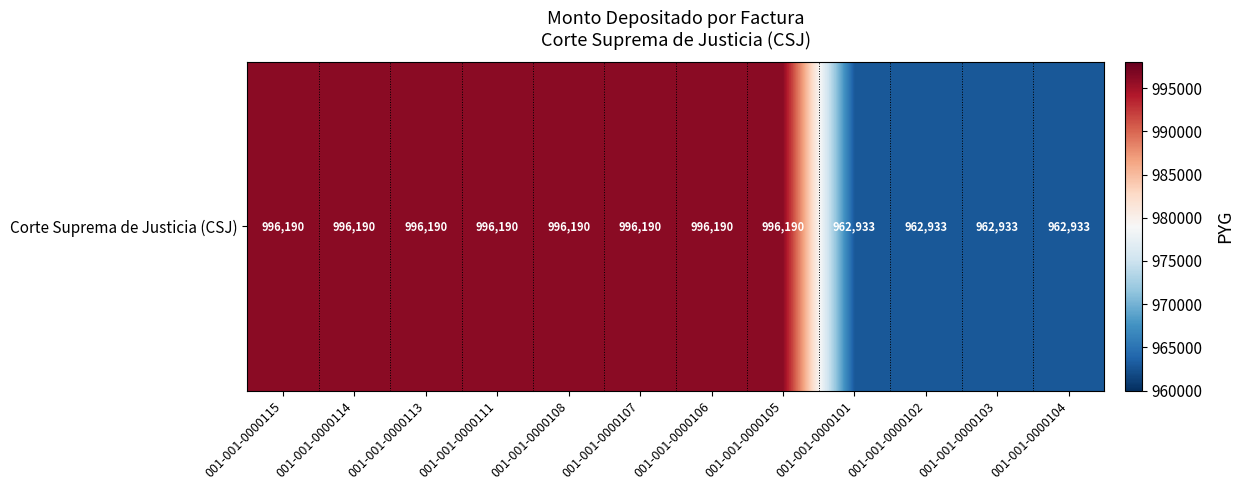

What is the sum of the values at 001-001-0000102 and 001-001-0000104?

1925866